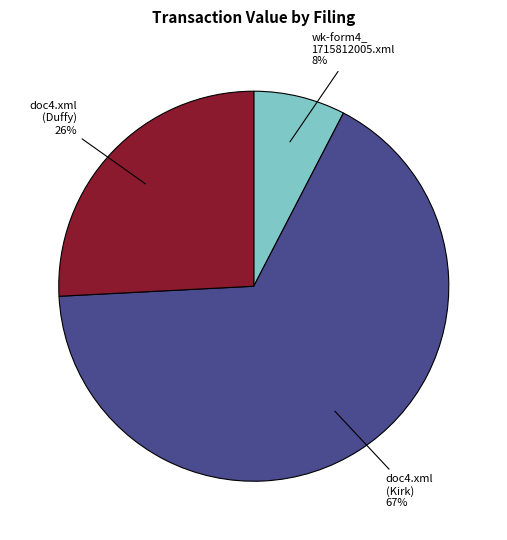

How many slices are in this pie chart?

3